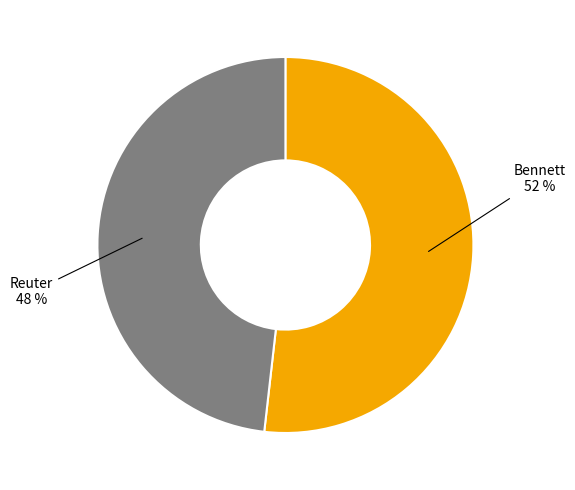

To the nearest percent, what is the average slice percentage?

50%